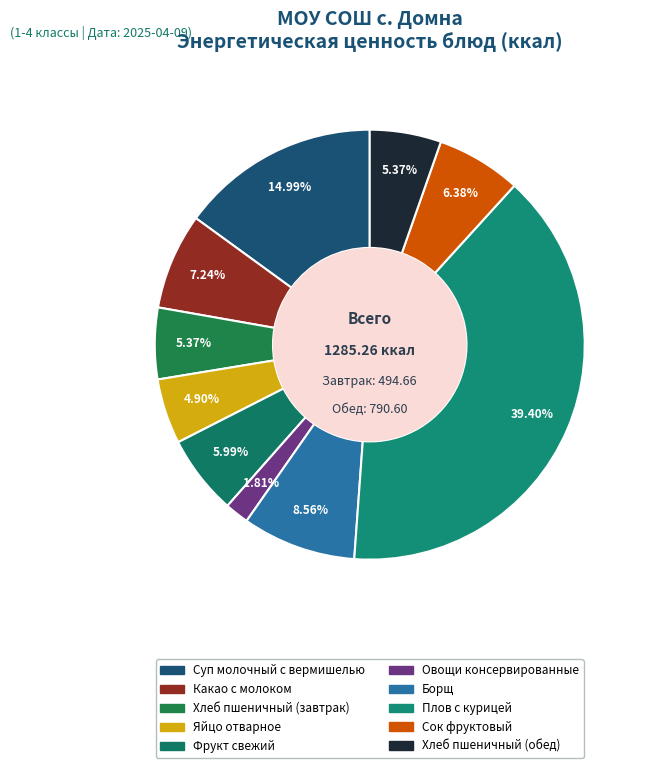

Combined, do Яйцо отварное and Суп молочный с вермишелью account for over 50%?

No